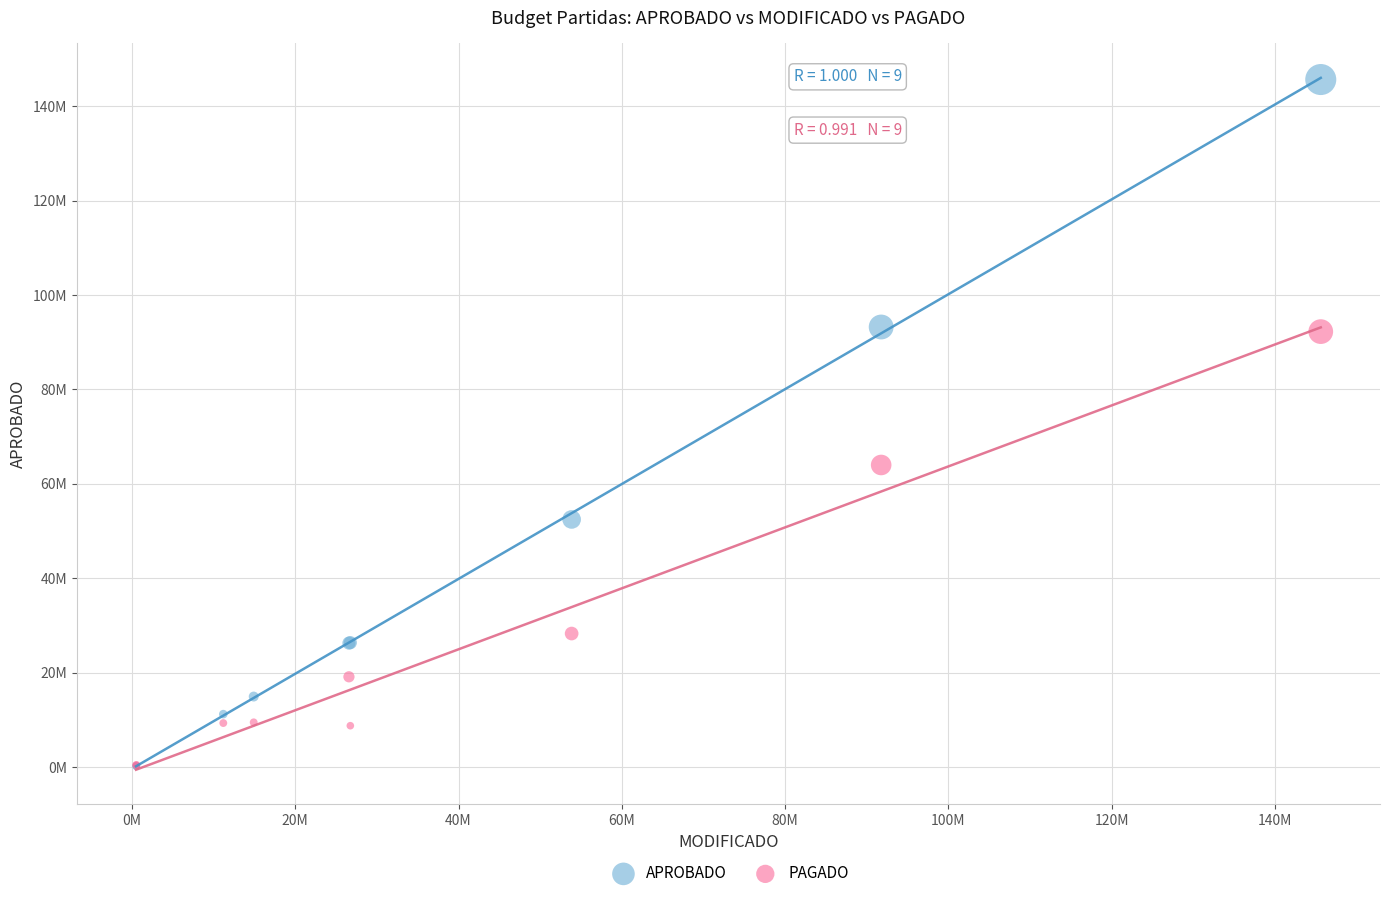

Which series contains the highest Y value?

APROBADO